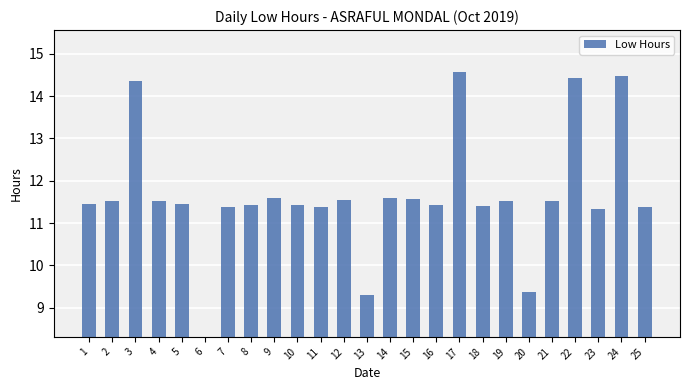

List the labels in order of value, largest first.

17, 24, 22, 3, 9, 14, 15, 12, 4, 2, 19, 21, 1, 5, 8, 10, 16, 18, 25, 7, 11, 23, 20, 13, 6